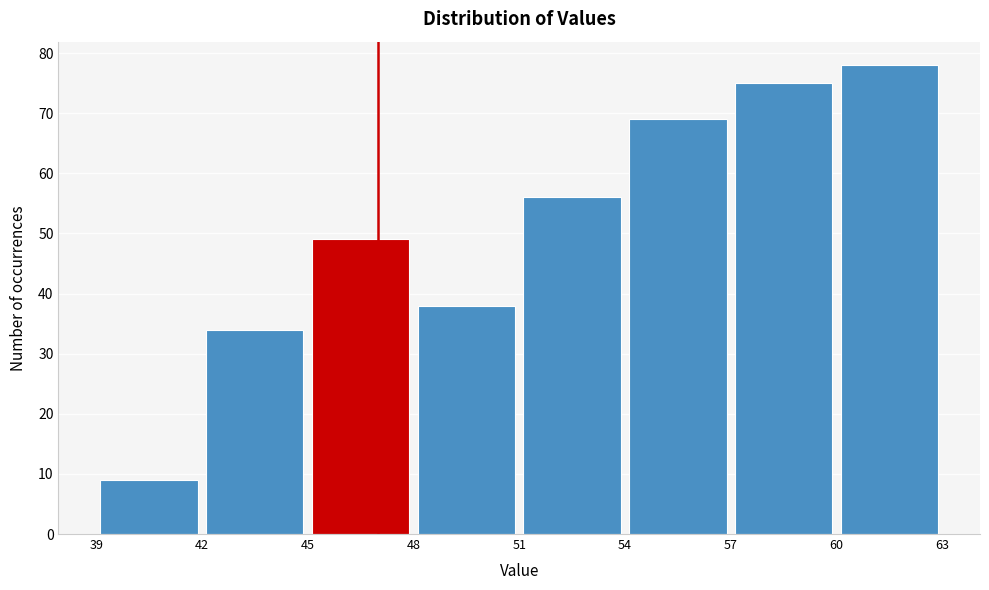

How tall is the bar that spans 54 to 57 on the x-axis? The values are not printed on the chart, so give them approximately, as read against the axis.

69